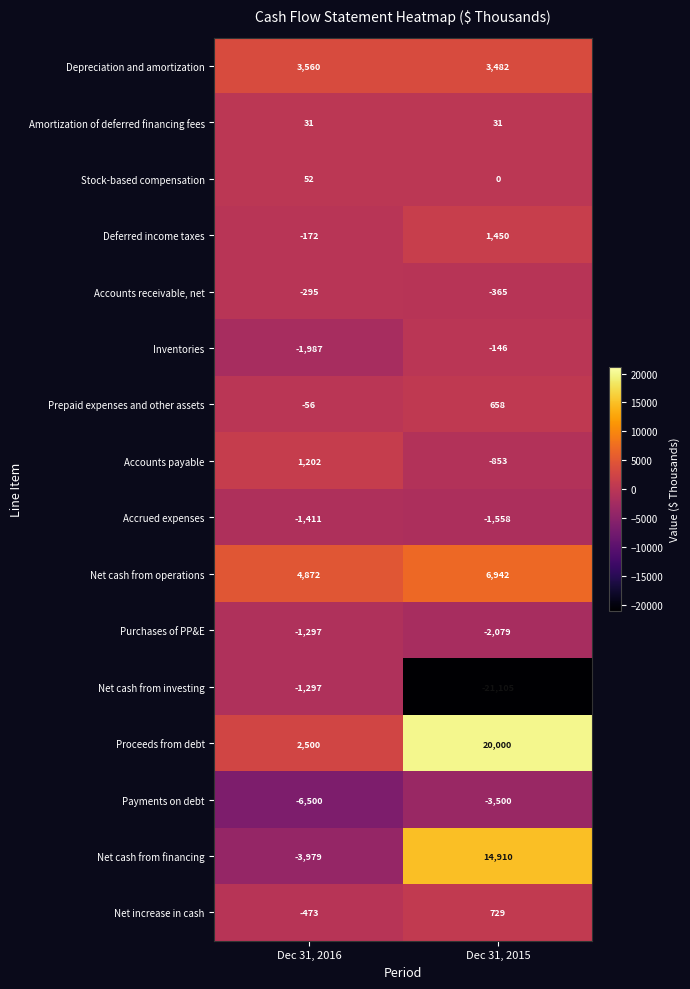

Rank the series at Dec 31, 2015 from highest to lowest value.

Proceeds from debt, Net cash from financing, Net cash from operations, Depreciation and amortization, Deferred income taxes, Net increase in cash, Prepaid expenses and other assets, Amortization of deferred financing fees, Stock-based compensation, Inventories, Accounts receivable, net, Accounts payable, Accrued expenses, Purchases of PP&E, Payments on debt, Net cash from investing